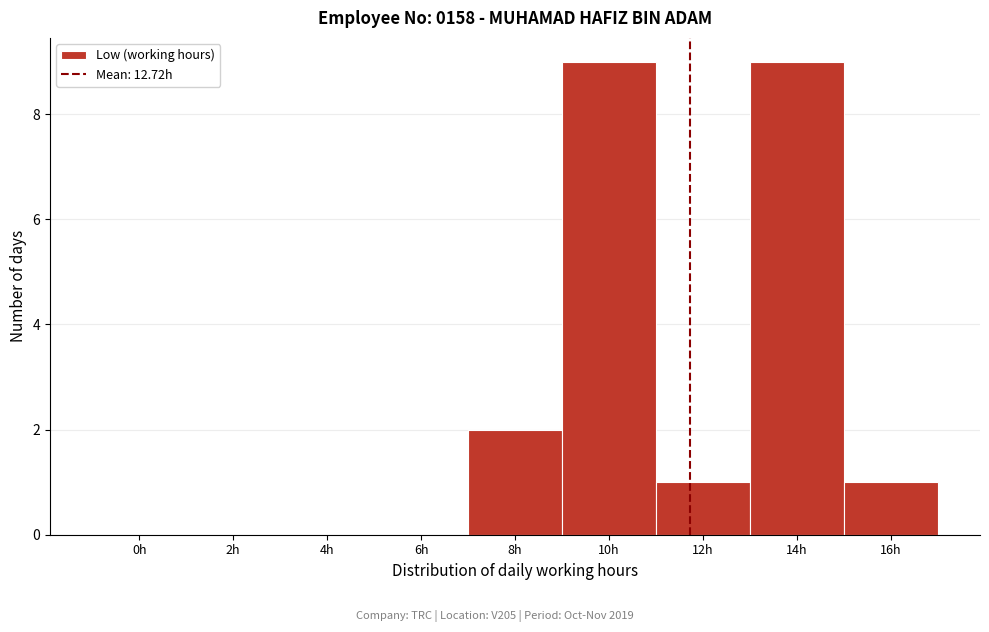

Reading right to left, transcribe all the data shown in this chart.

16h=1	14h=9	12h=1	10h=9	8h=2	6h=0	4h=0	2h=0	0h=0